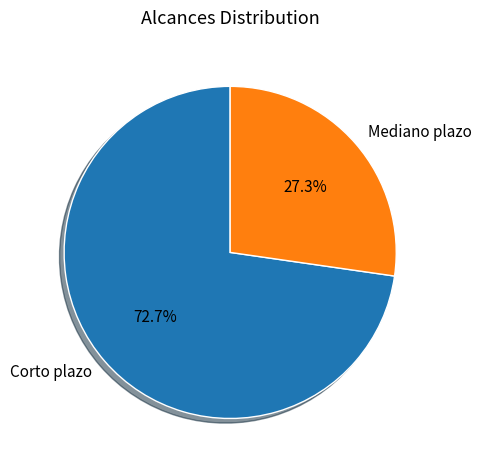

To the nearest percent, what portion does Corto plazo represent?

73%